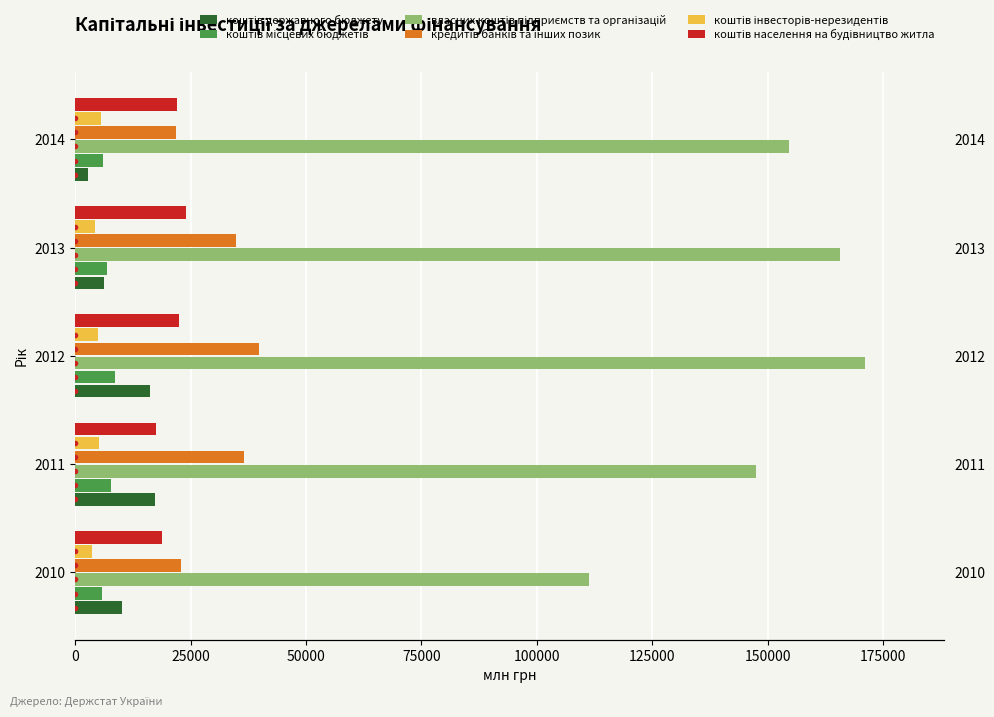

What is the difference between the maximum and minimum values in the коштів місцевих бюджетів series?

2824.9